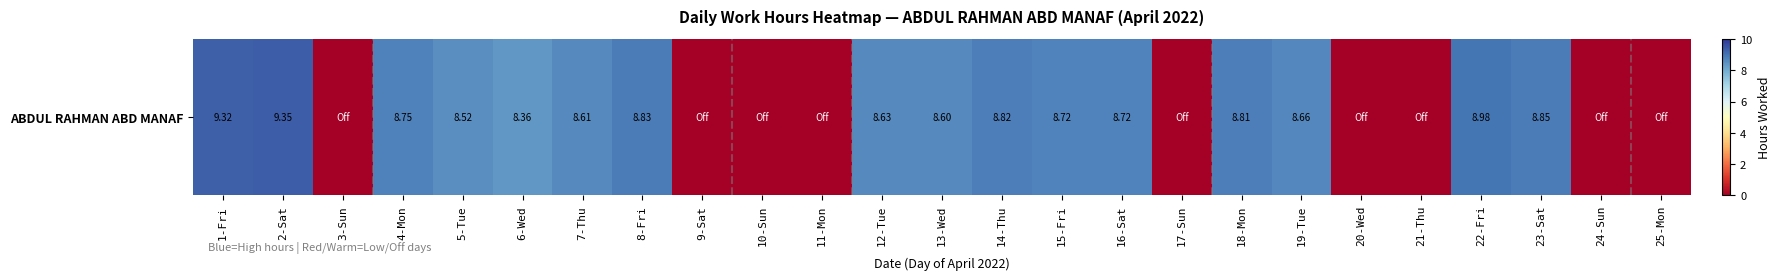

Reading left to right, list all the values displayed in this chart.

9.3	9.3	0.0	8.8	8.5	8.4	8.6	8.8	0.0	0.0	0.0	8.6	8.6	8.8	8.7	8.7	0.0	8.8	8.7	0.0	0.0	9.0	8.8	0.0	0.0